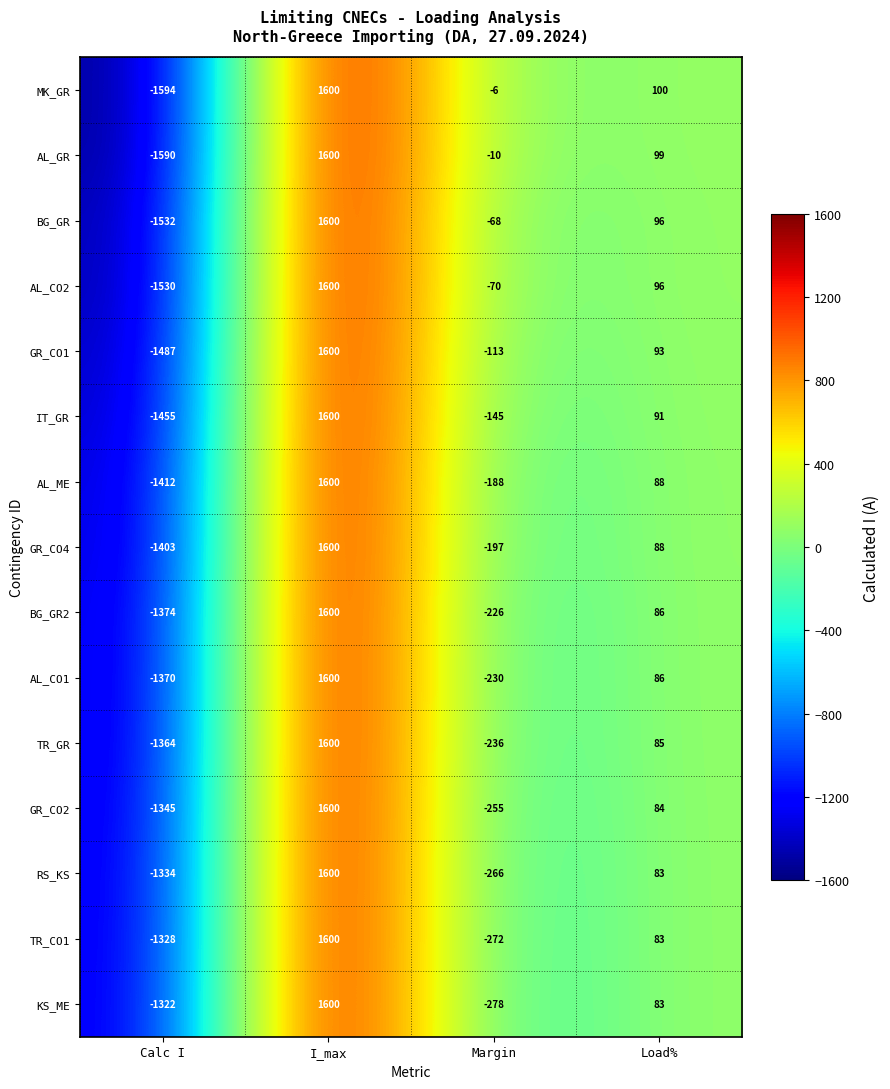

Which series has the widest spread of values?

MK_GR